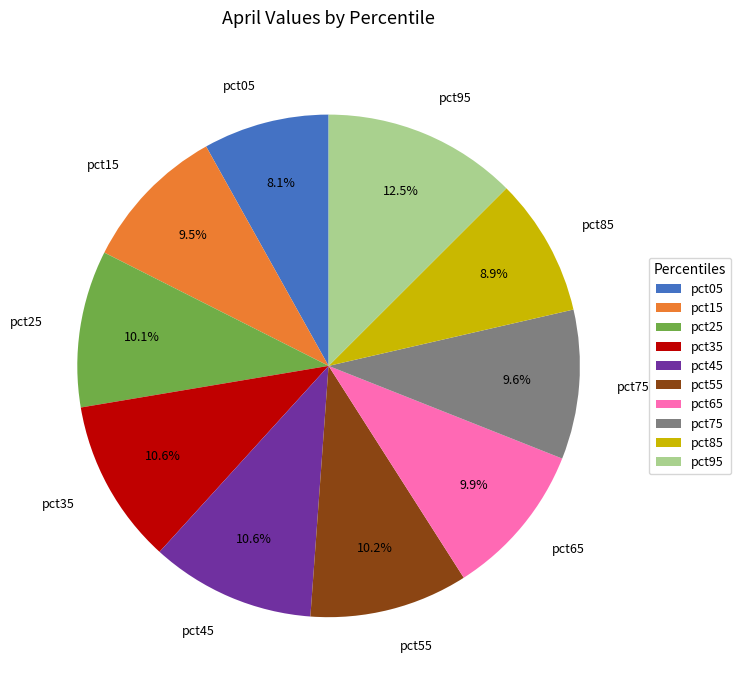

Which category has the smallest portion of the pie?

pct05